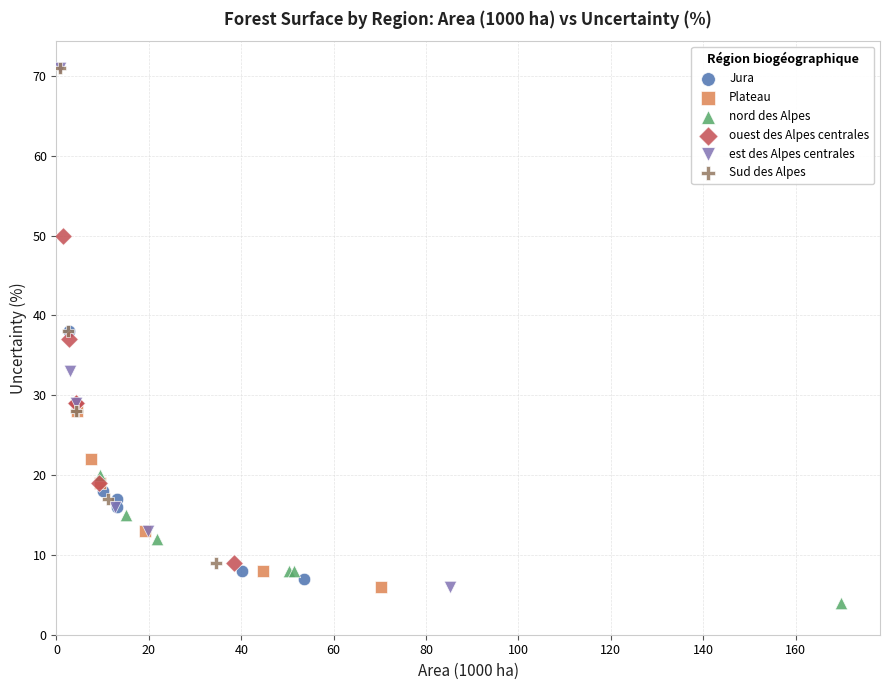

Which series has the widest spread of Y values?

est des Alpes centrales